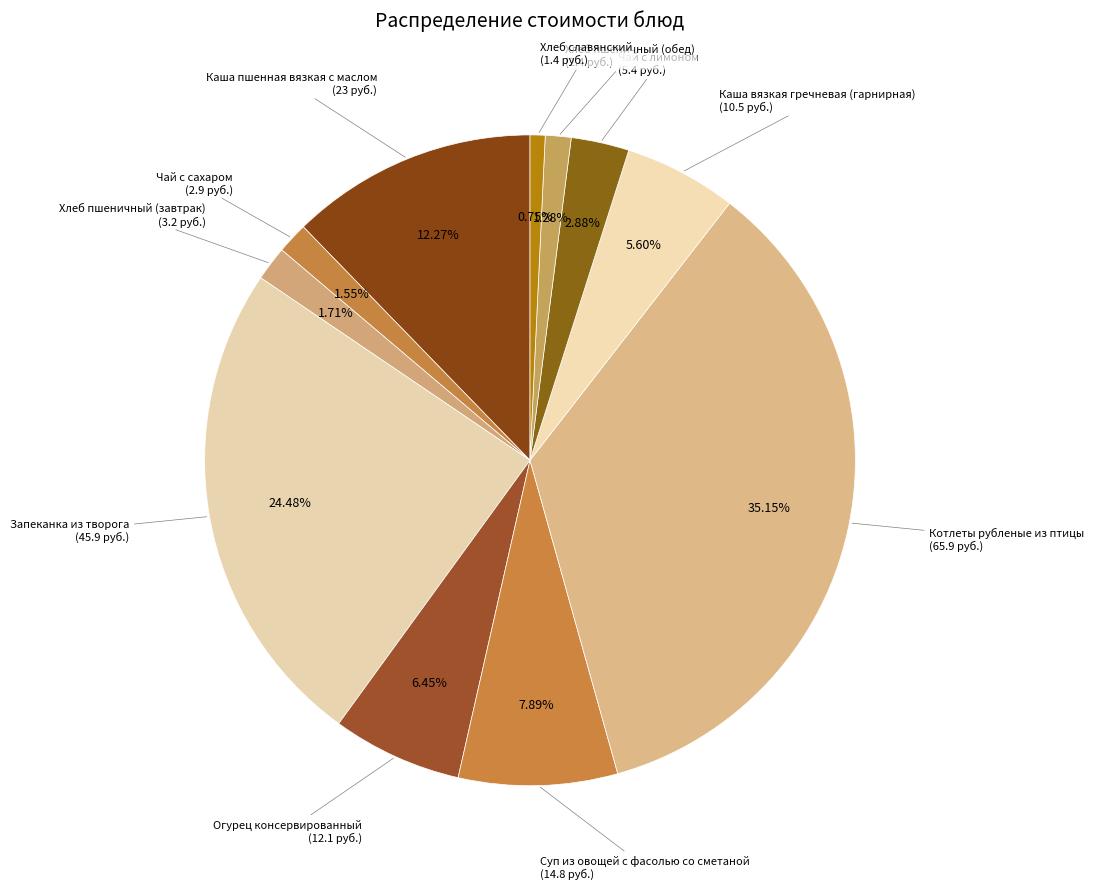

What percentage is the Каша пшенная вязкая с маслом slice, to the nearest percent?

12%